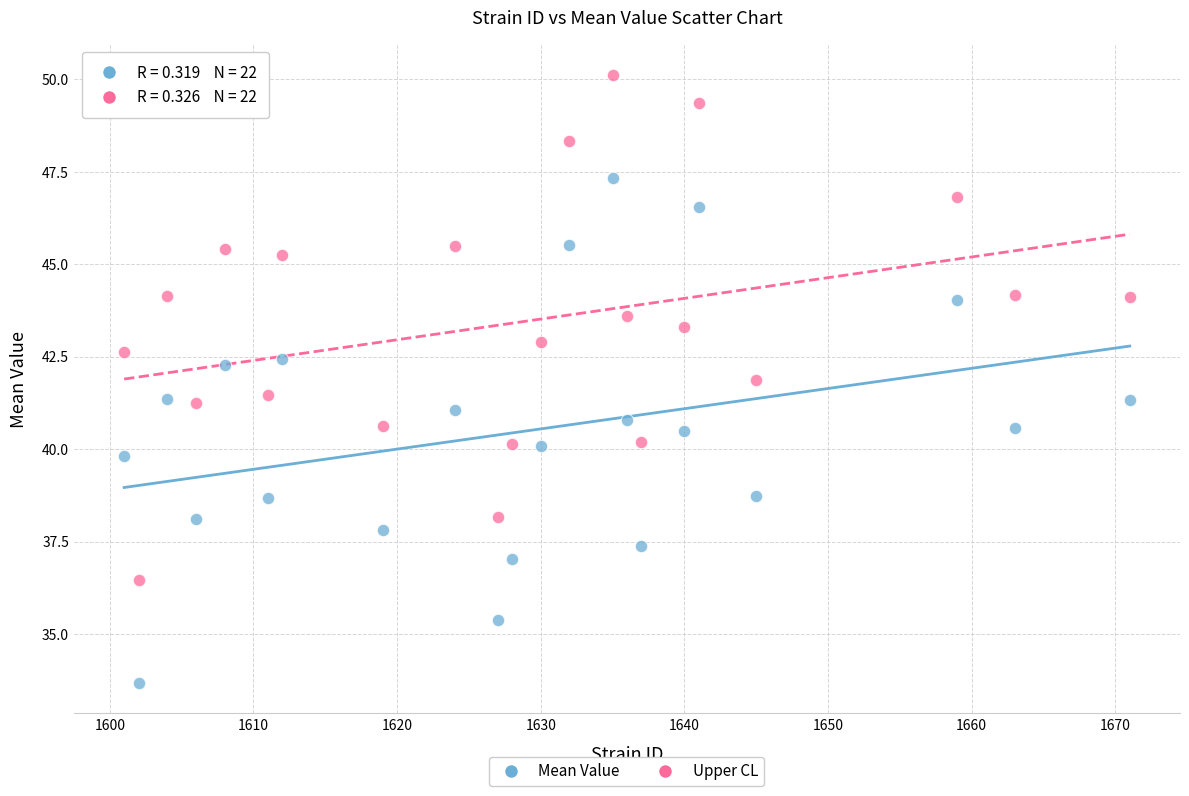

What are all the series names shown in the legend?

Mean Value, Upper CL